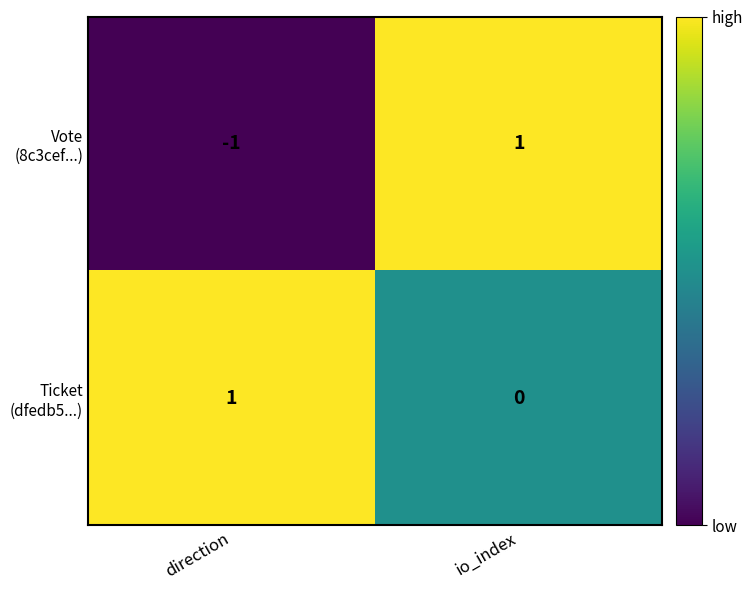

At which category is the sum across all series the highest?

io_index